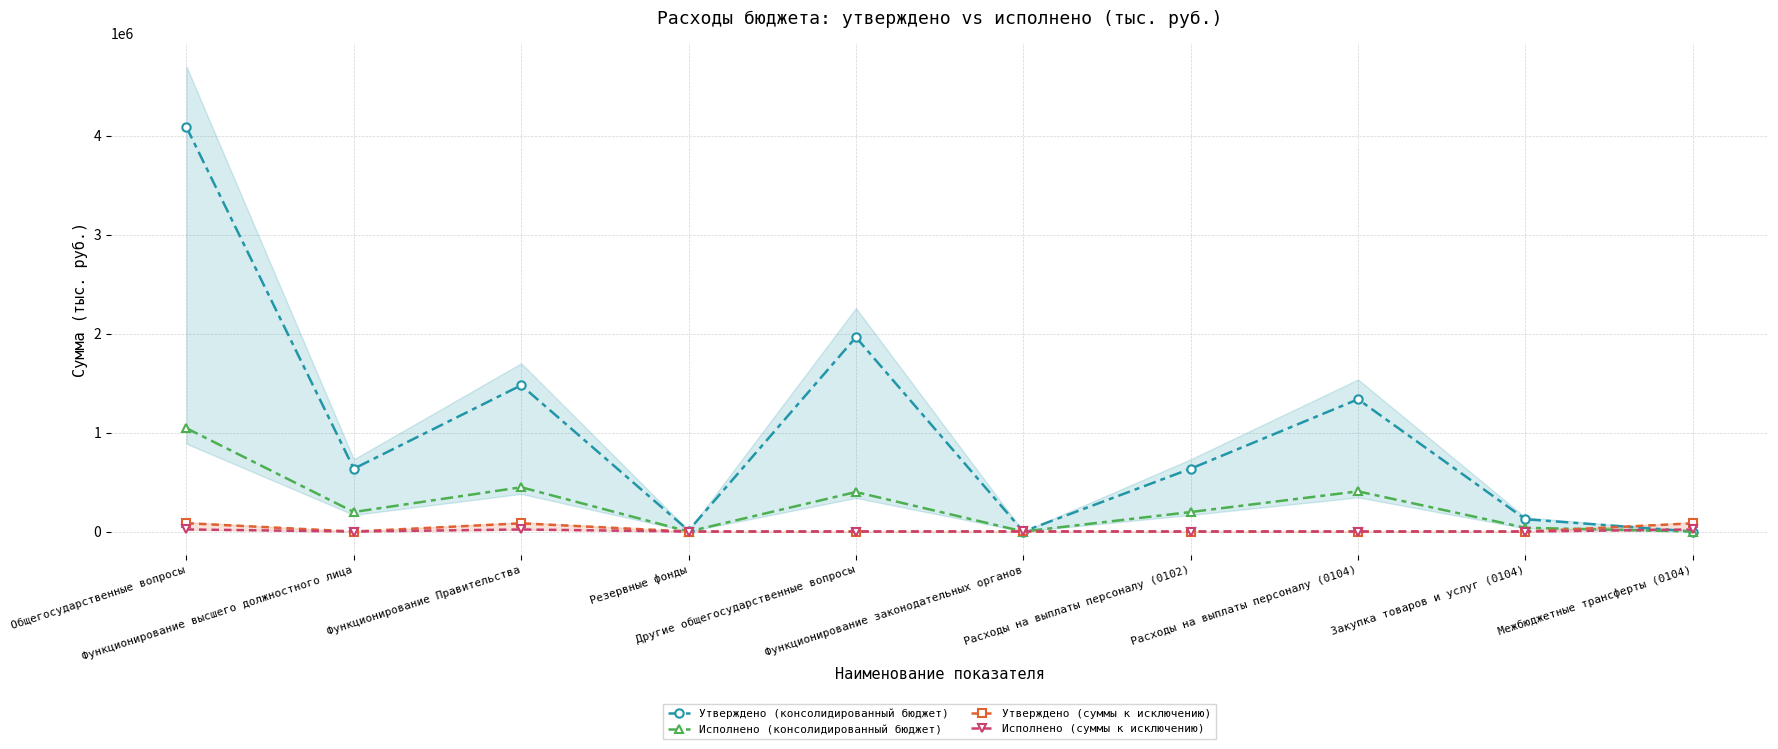

True or false: Исполнено (консолидированный бюджет) has more than 2 interior local peaks.

True